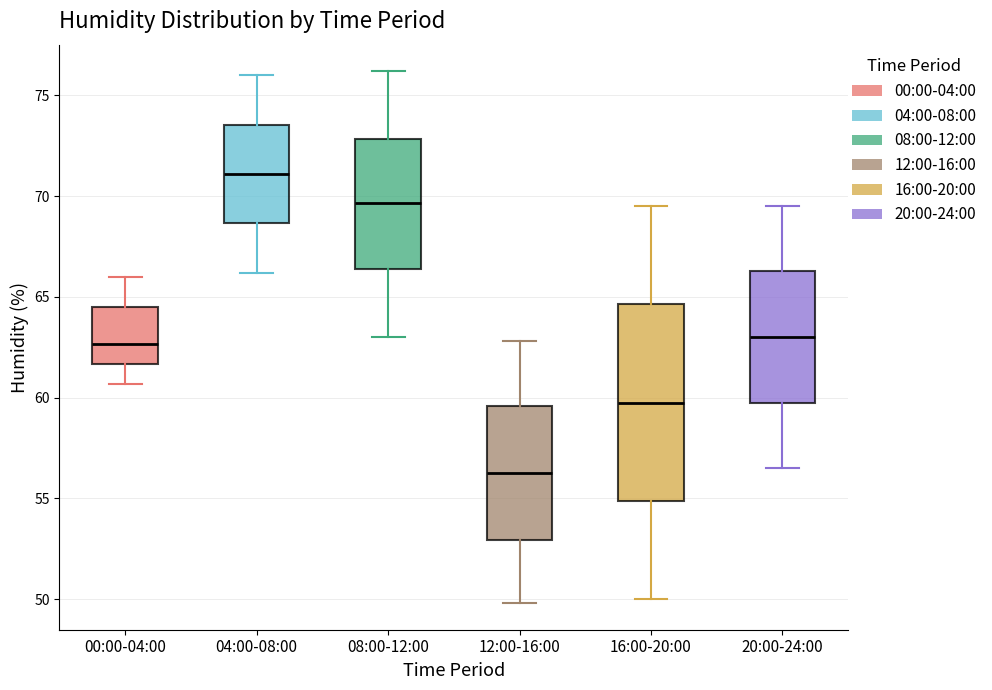

Reading left to right, transcribe this box plot: for each box, give where its median line is, the range the box spans, and where its two whiskers end, as read against the y-axis. The values are not printed on the chart, so give them approximately, as read against the axis.

00:00-04:00: median 62.5, box 61.5 to 64.5, whiskers 60.5 to 66.0
04:00-08:00: median 71.0, box 68.5 to 73.5, whiskers 66.0 to 76.0
08:00-12:00: median 69.5, box 66.5 to 73.0, whiskers 63.0 to 76.0
12:00-16:00: median 56.5, box 53.0 to 59.5, whiskers 50.0 to 63.0
16:00-20:00: median 60.0, box 55.0 to 64.5, whiskers 50.0 to 69.5
20:00-24:00: median 63.0, box 59.5 to 66.5, whiskers 56.5 to 69.5